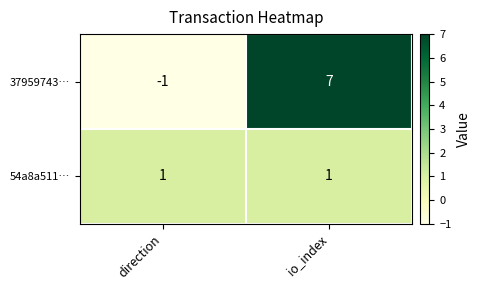

Which label corresponds to the largest value in the chart?

io_index